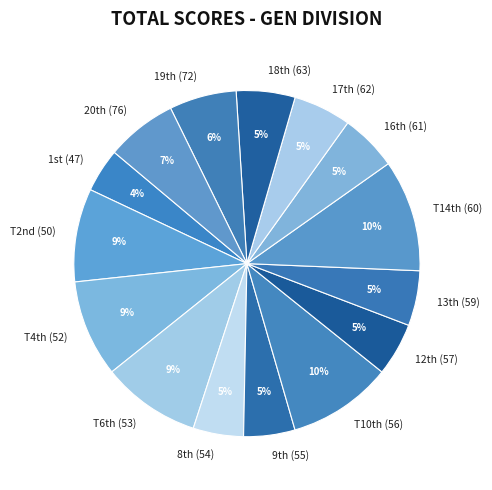

The T14th (60) slice represents 2% of the pie. True or false?

False